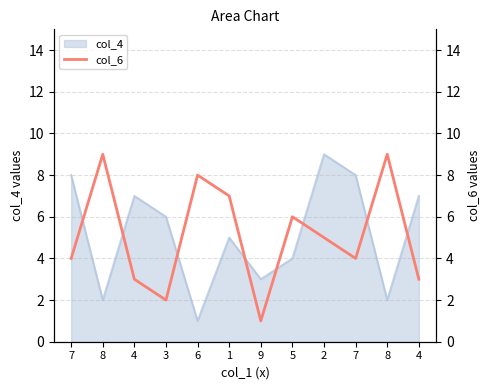

Reading left to right, extract all data points from this chart.

4	9	3	2	8	7	1	6	5	4	9	3